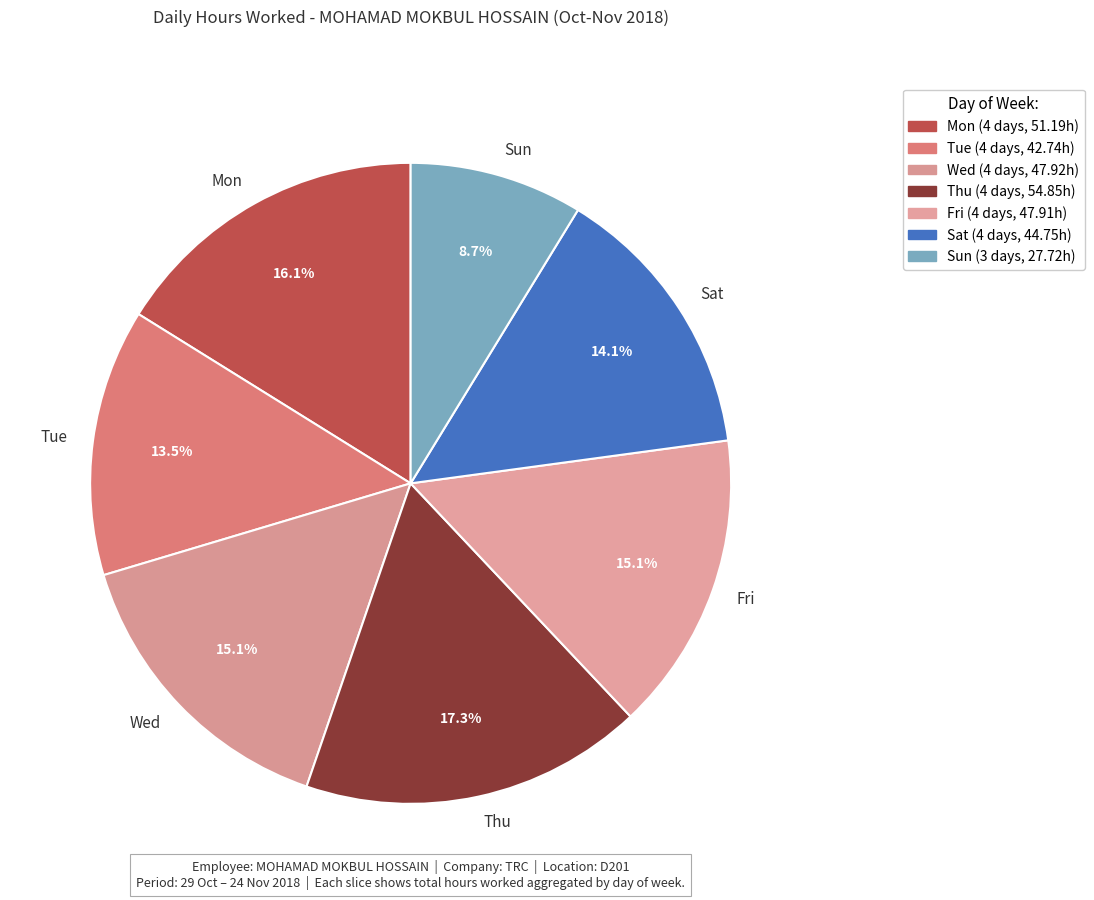

Which slice is the largest?

Thu